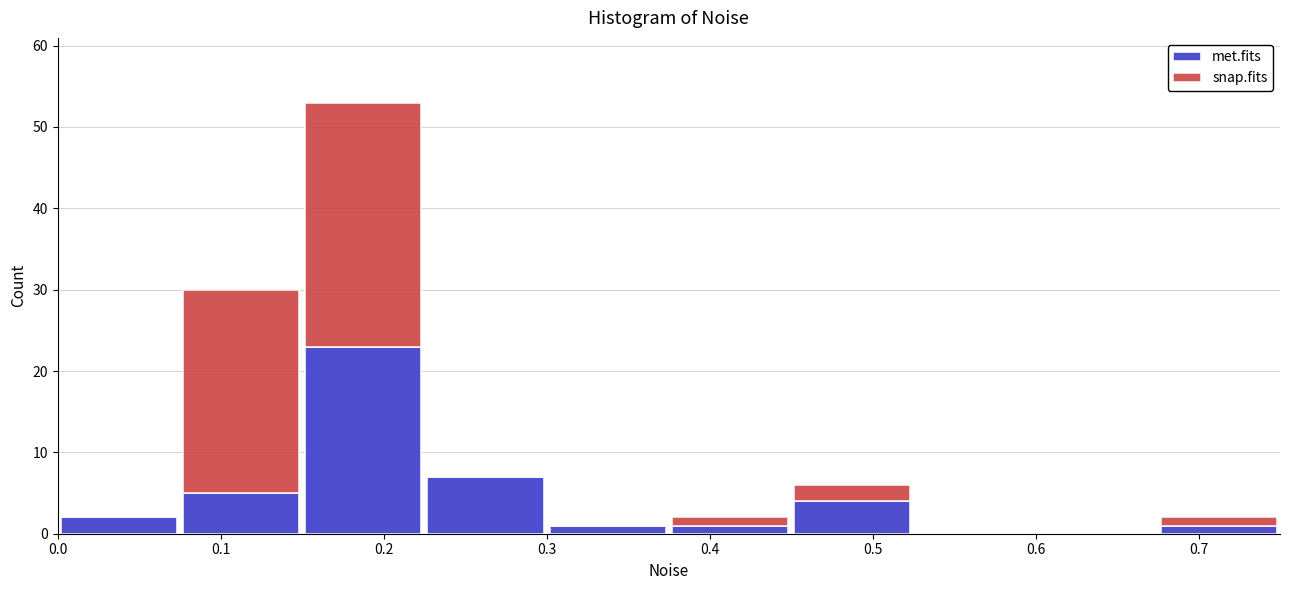

What is the total height of the stacked bar covering 0.450 to 0.525 on the x-axis? Neither the bar edges nor the heights are printed on the chart, so give them approximately, as read against the axes.

6